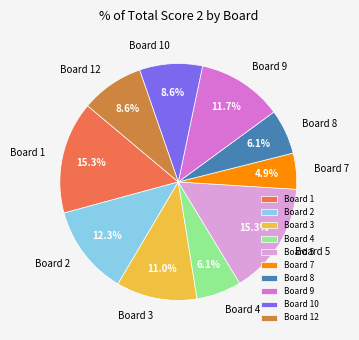

Is it true that Board 7 is 5% of the pie?

True